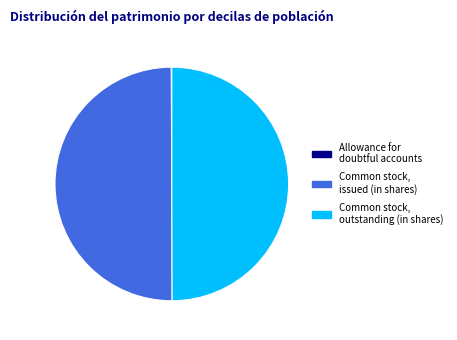

What is the ratio of the value at Common stock, outstanding (in shares) to the value at Common stock, issued (in shares)?

1.0